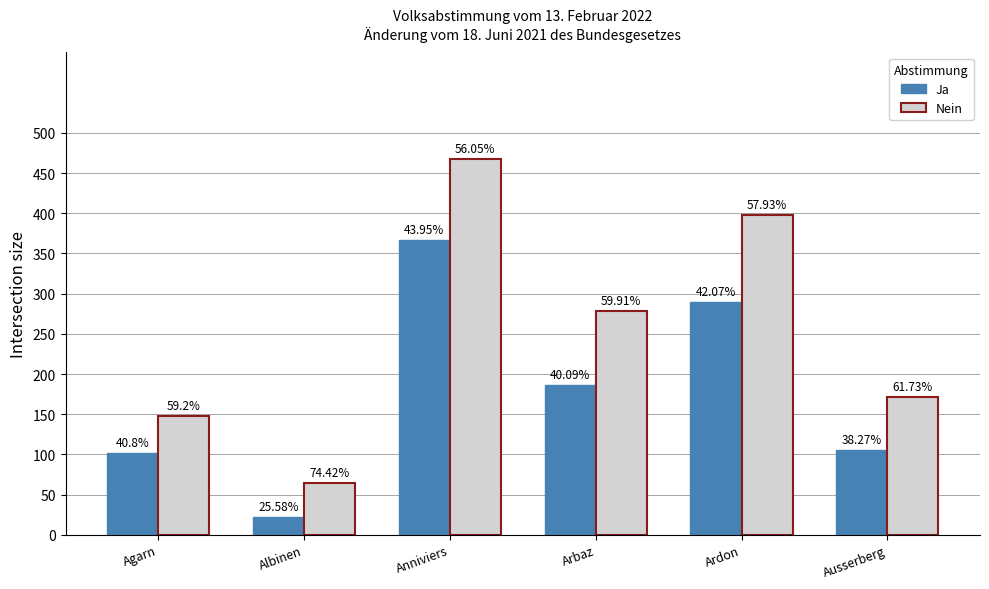

What are all the series names shown in the legend?

Ja, Nein